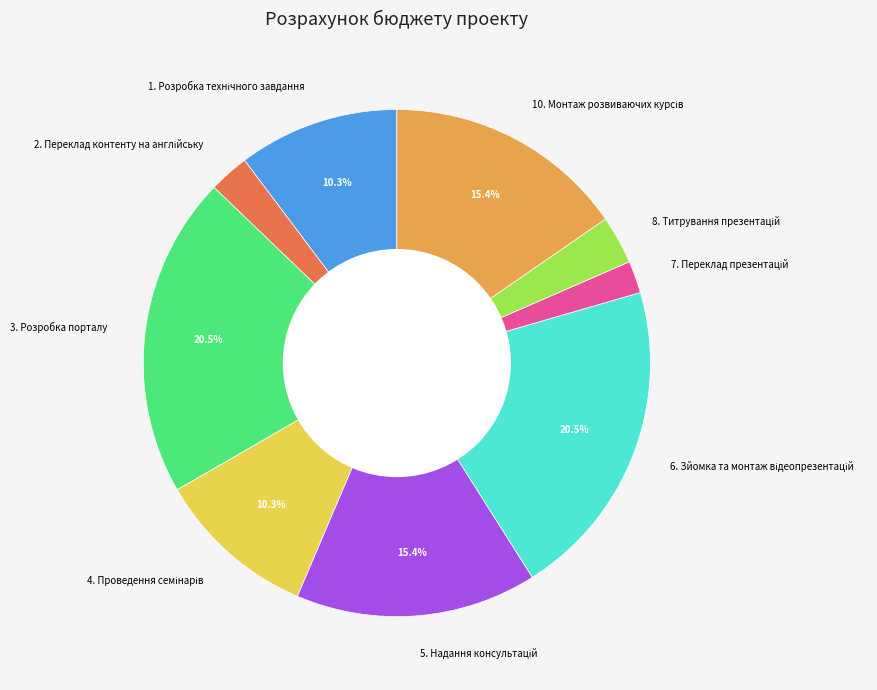

Does any single category account for the majority?

No